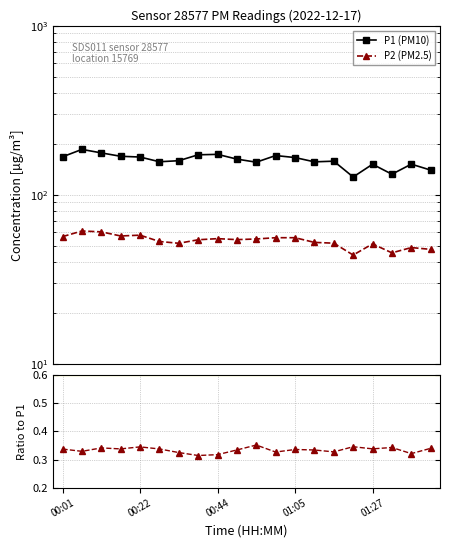

Which has a higher value, 7 or 19?

7